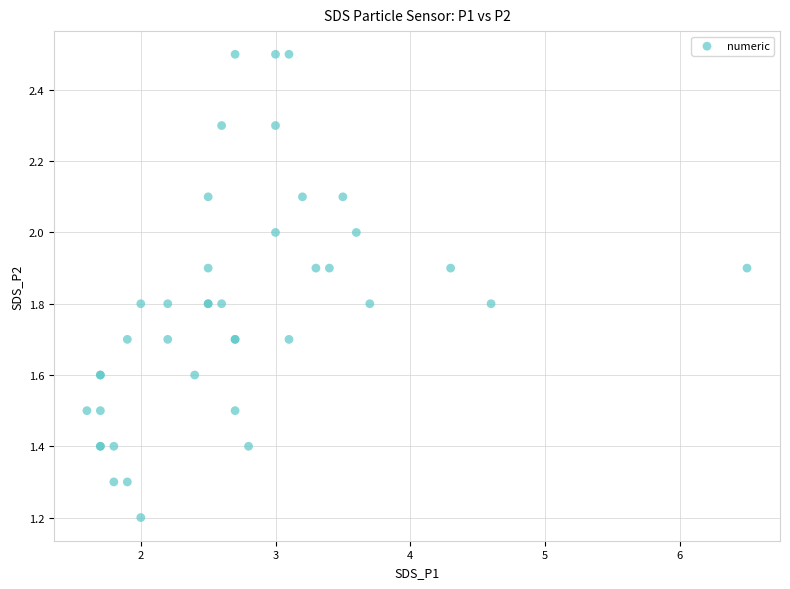

What Y value in the scatter plot is closest to 1?

1.2